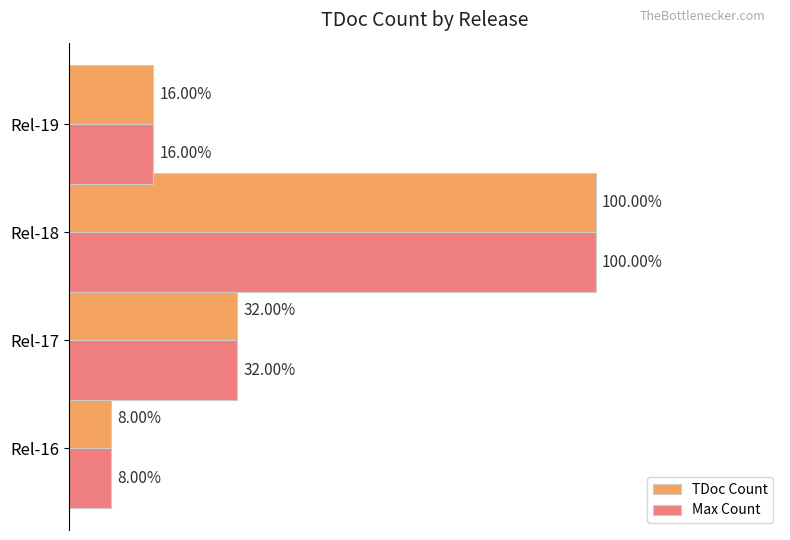

Which series has the largest total across all categories?

TDoc Count